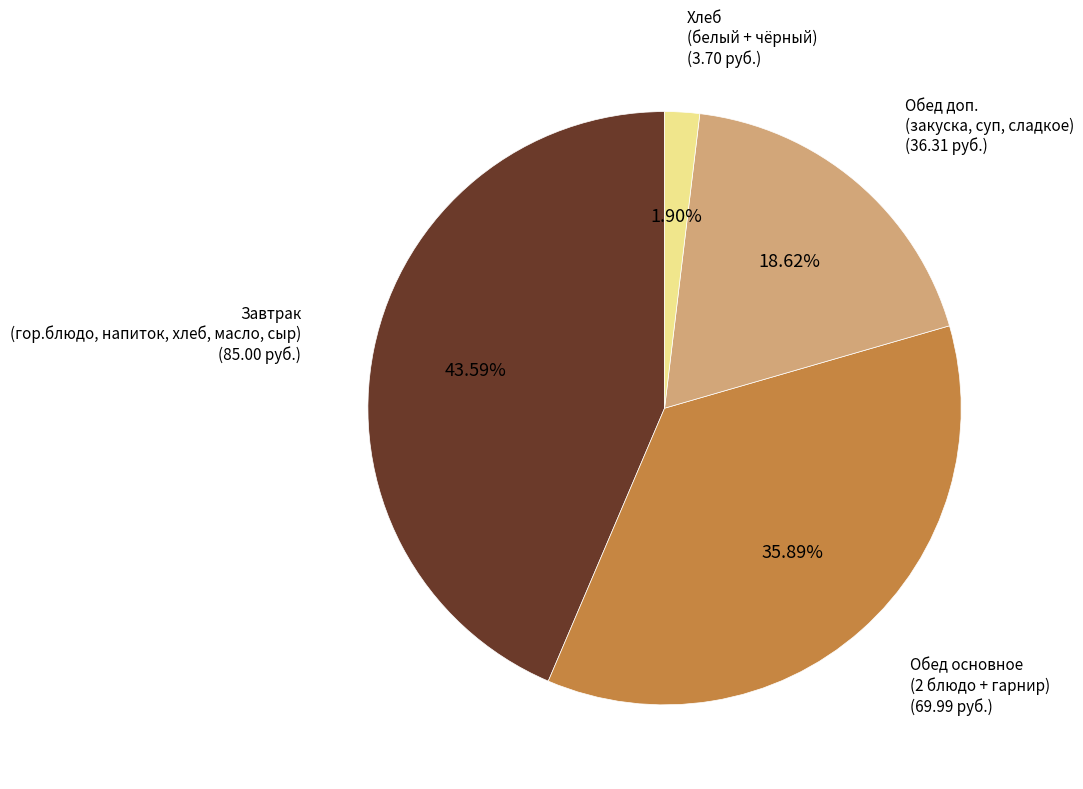

Does any single category account for the majority?

No